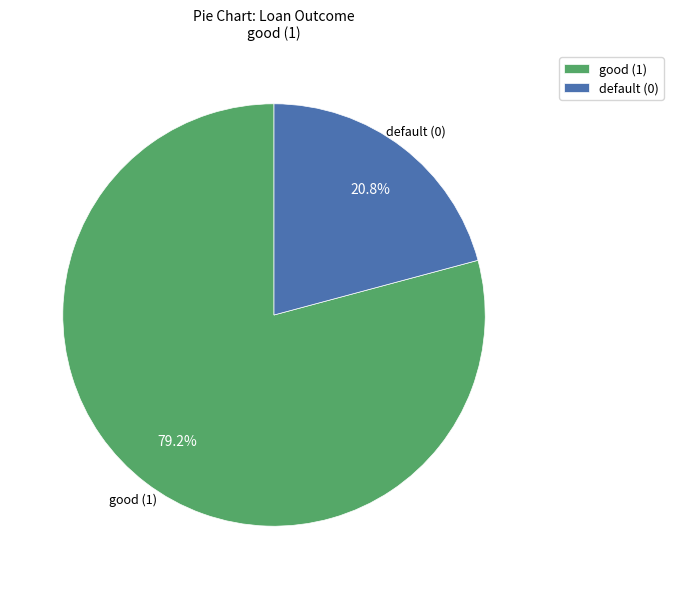

What portion of the pie excludes default (0)?

79.2%